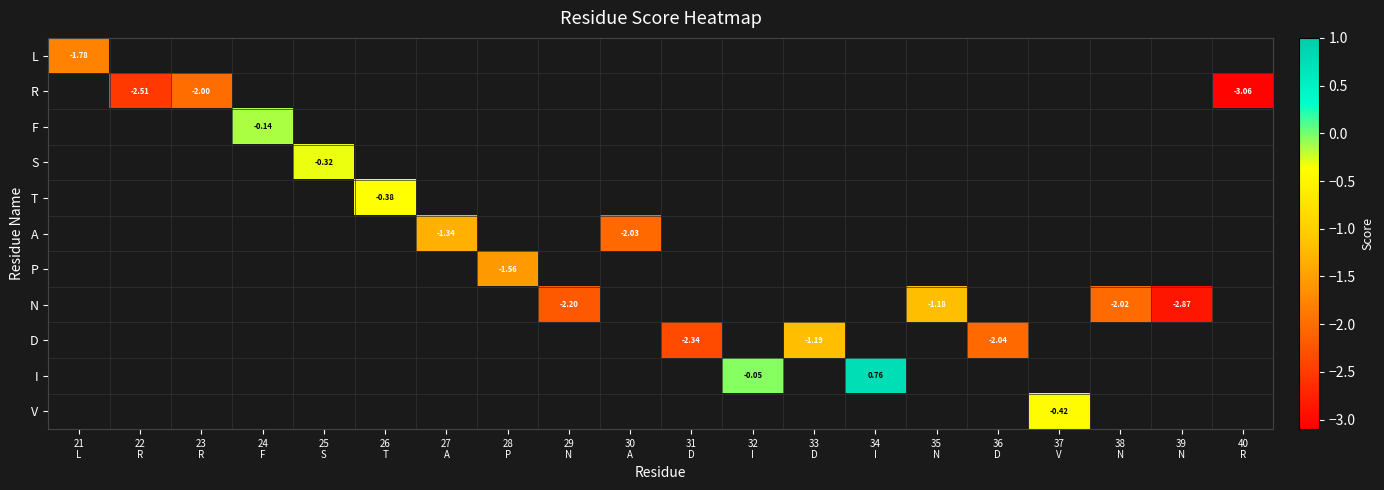

Is the value of V at 36 D greater than the value of S at 33 D?

No